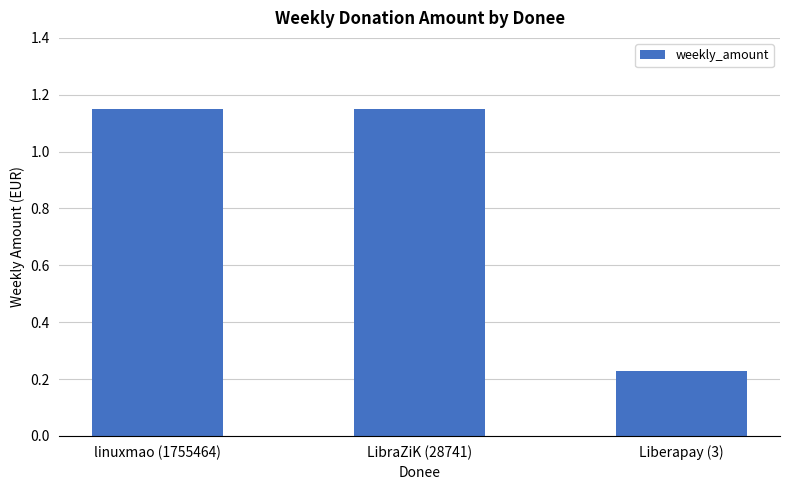

Count the number of data series in this chart.

1